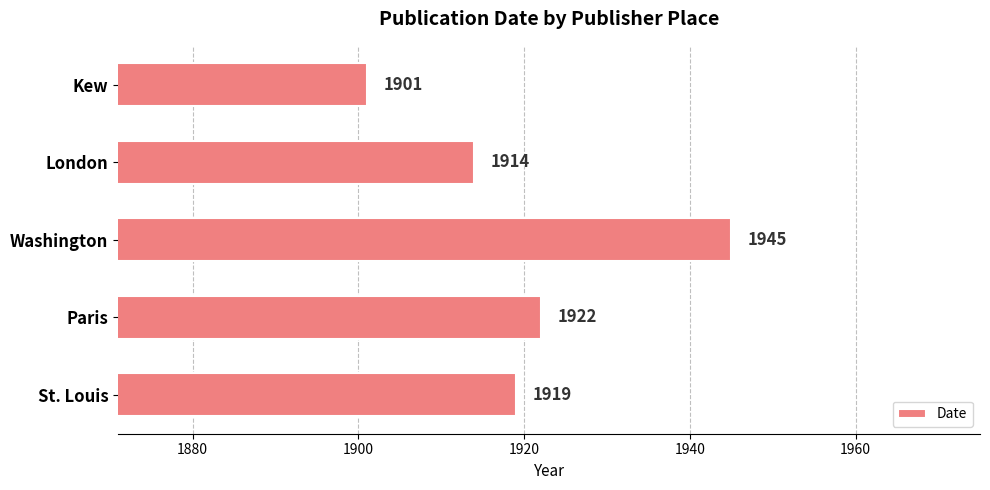

What is the ratio of the value at Kew to the value at Washington?

1.0